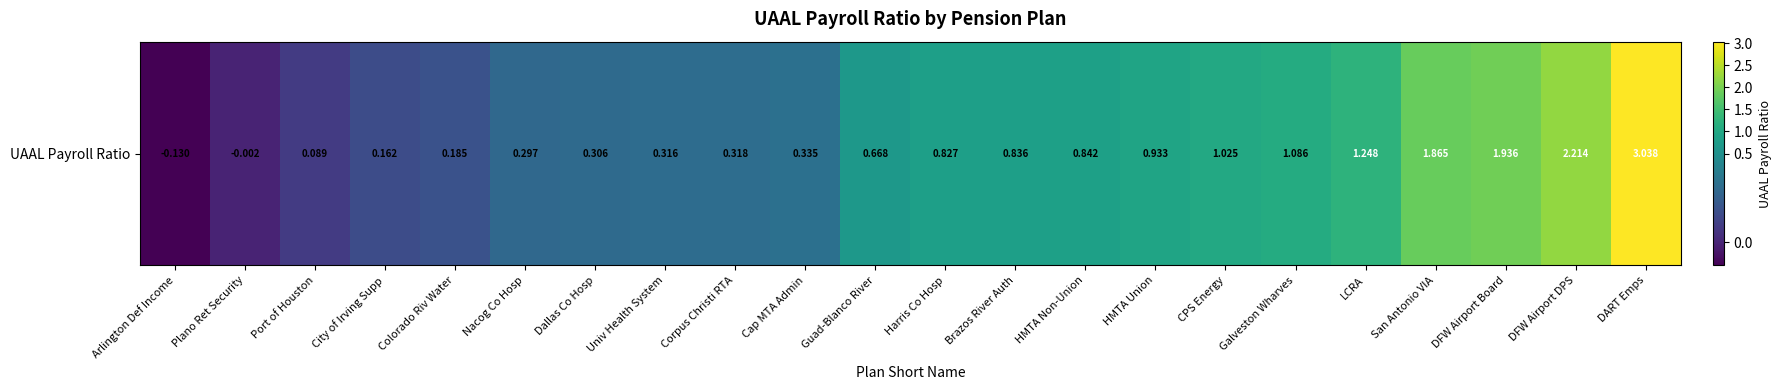

What is the average value?

0.8